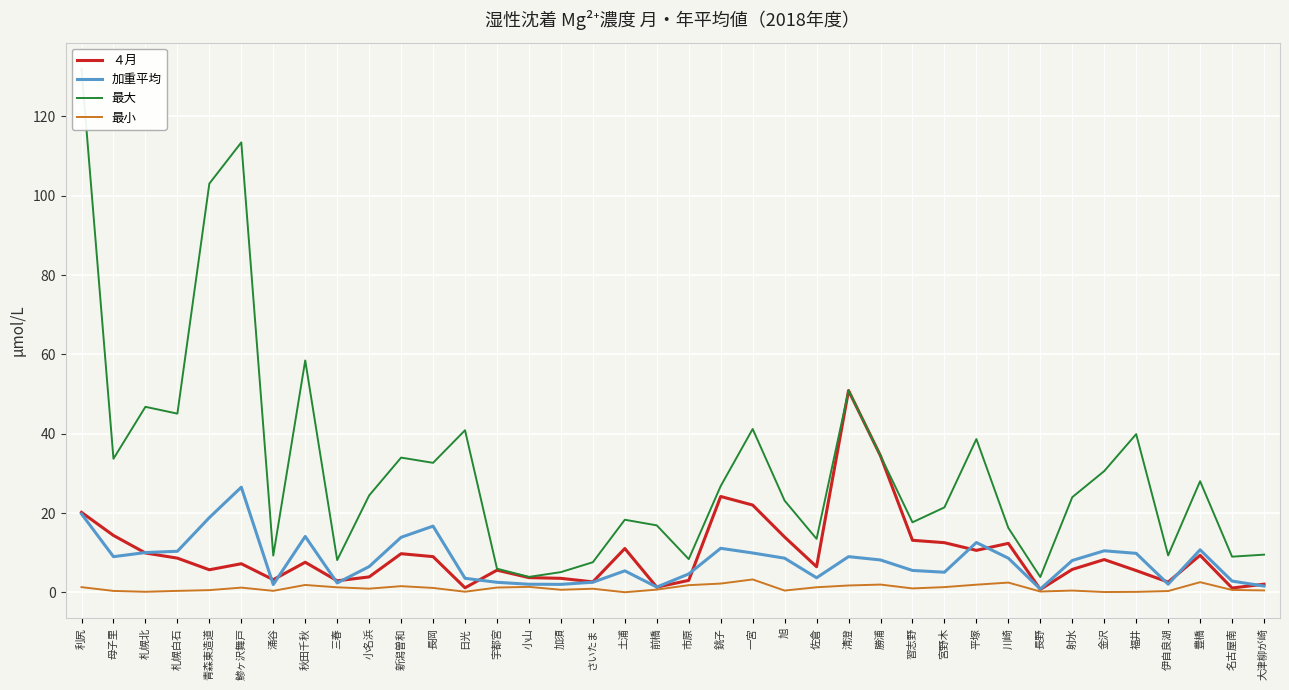

The value of 最小 at 札幌白石 is 0.6. True or false?

False